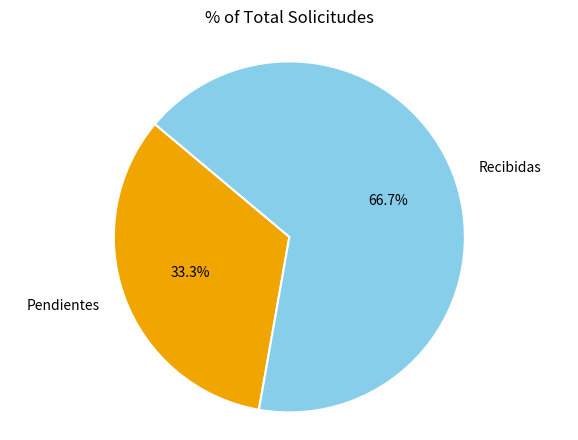

Does Pendientes account for over 50% of the chart?

No